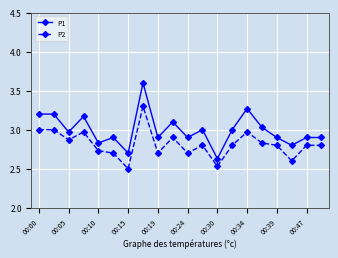

Which series has the largest total across all categories?

P1